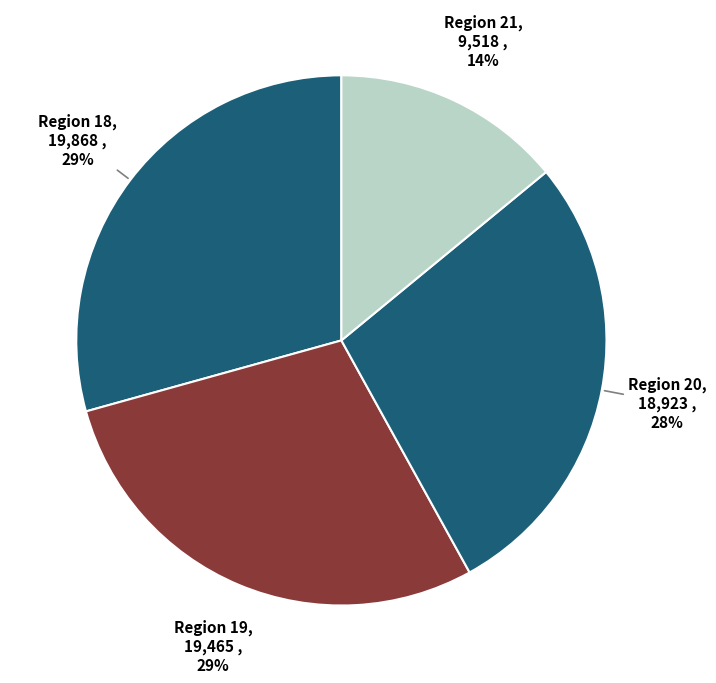

What is the ratio of the value at Region 20 to the value at Region 18?

1.0